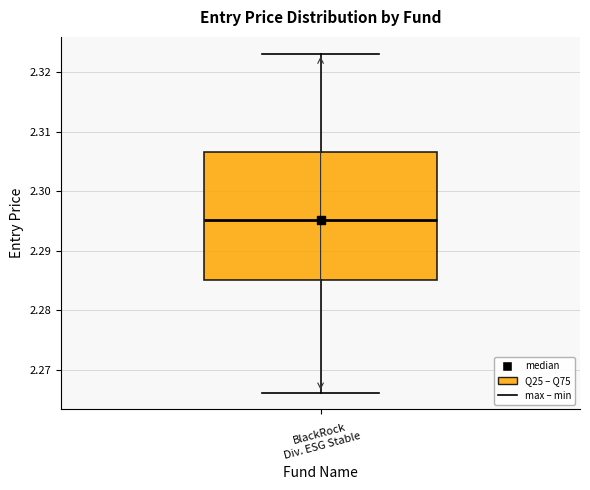

Transcribe this box plot: give where the median line is, the range the box spans, and where the two whiskers end, as read against the y-axis. The values are not printed on the chart, so give them approximately, as read against the axis.

median 2.295, box 2.285 to 2.307, whiskers 2.266 to 2.323